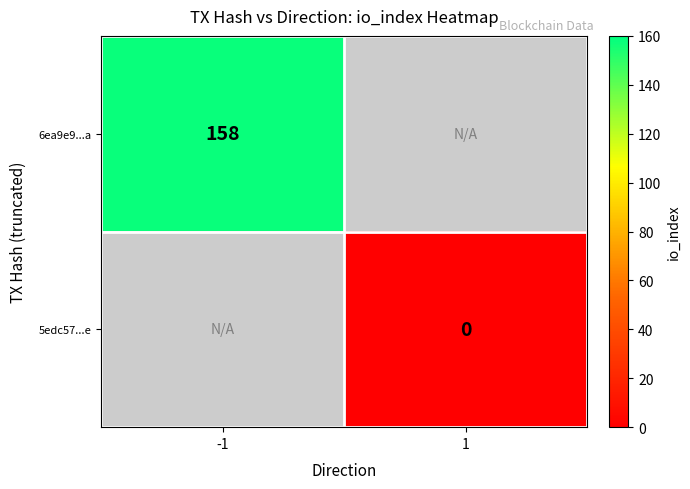

The 6ea9e9...a series shows 32 at -1. True or false?

False